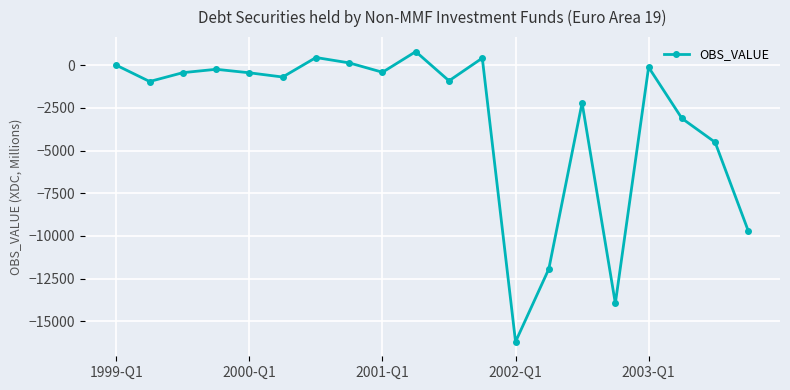

How many values exceed -442?

9